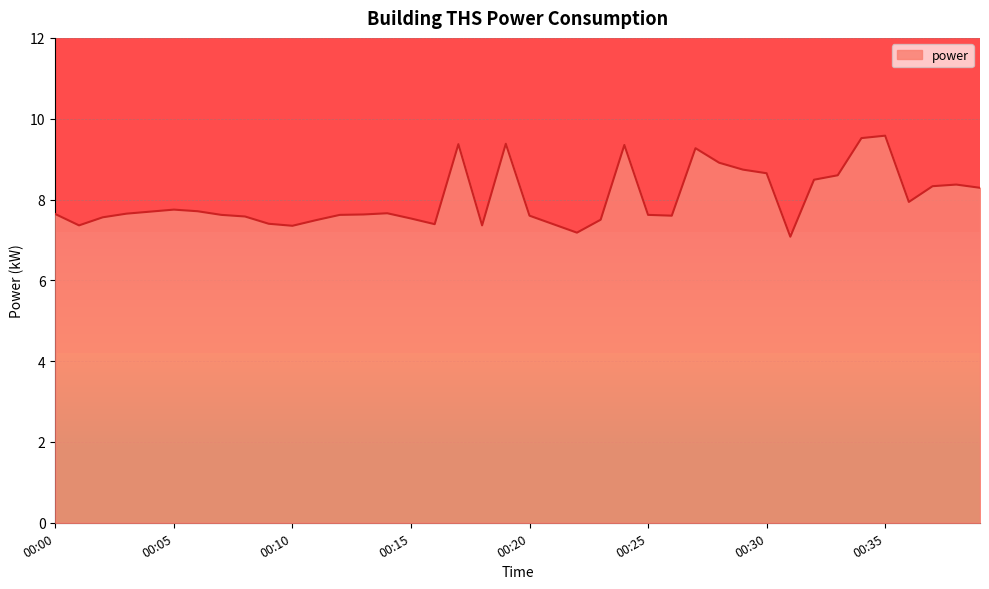

How many lines are shown in the chart?

1